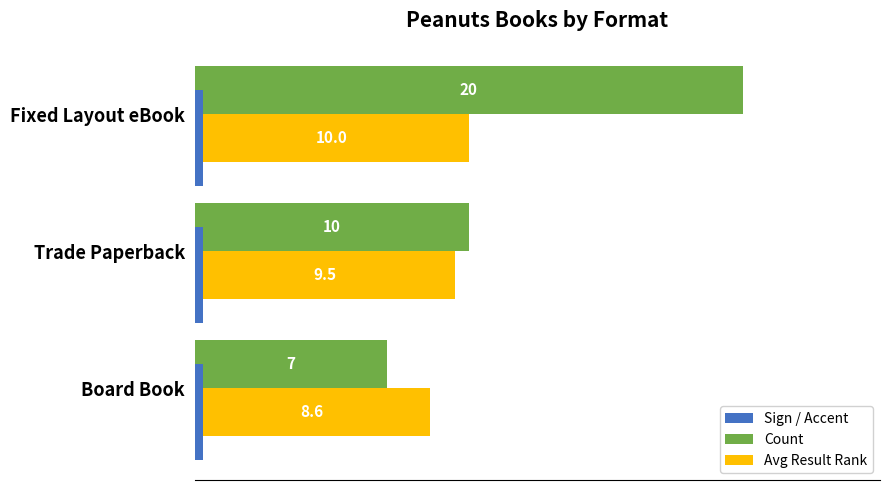

What is the sum of all Avg Result Rank values?

28.1